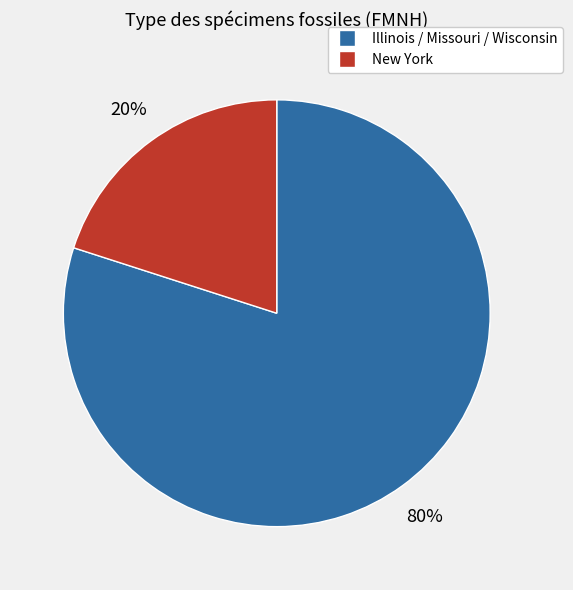

Is there any slice that represents more than half of the pie?

Yes